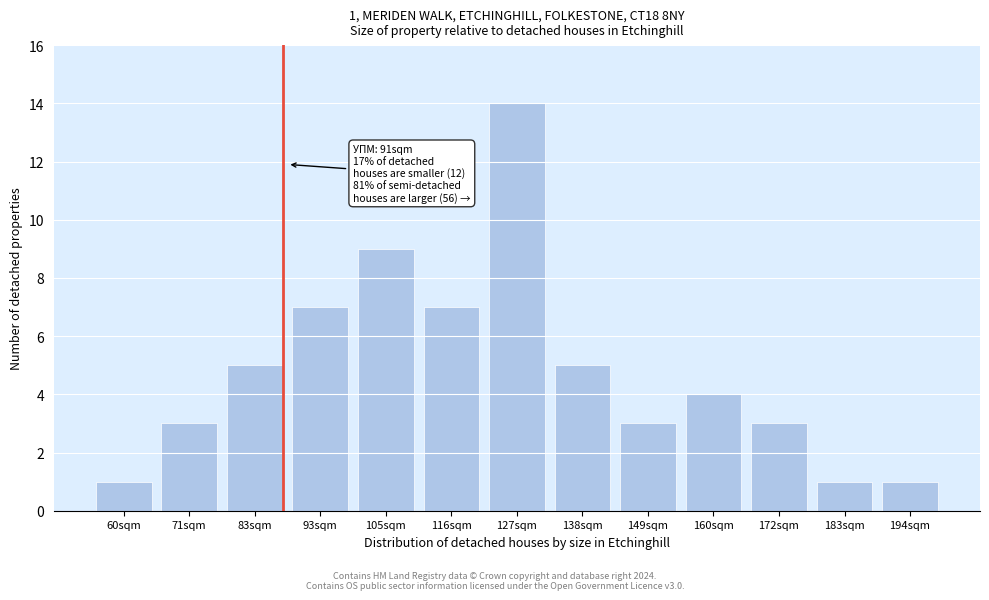

Reading left to right, transcribe all the data shown in this chart.

1	3	5	7	9	7	14	5	3	4	3	1	1